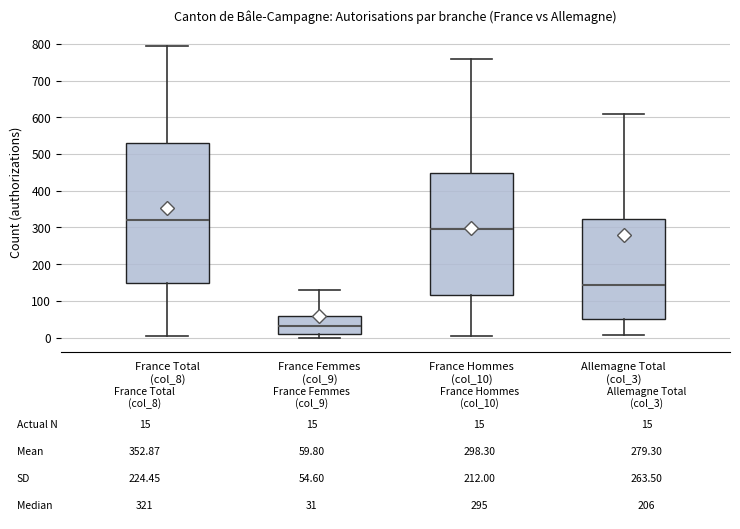

Comparing the boxes themselves (not the whiskers), which one is the tallest?

France Total (col_8)